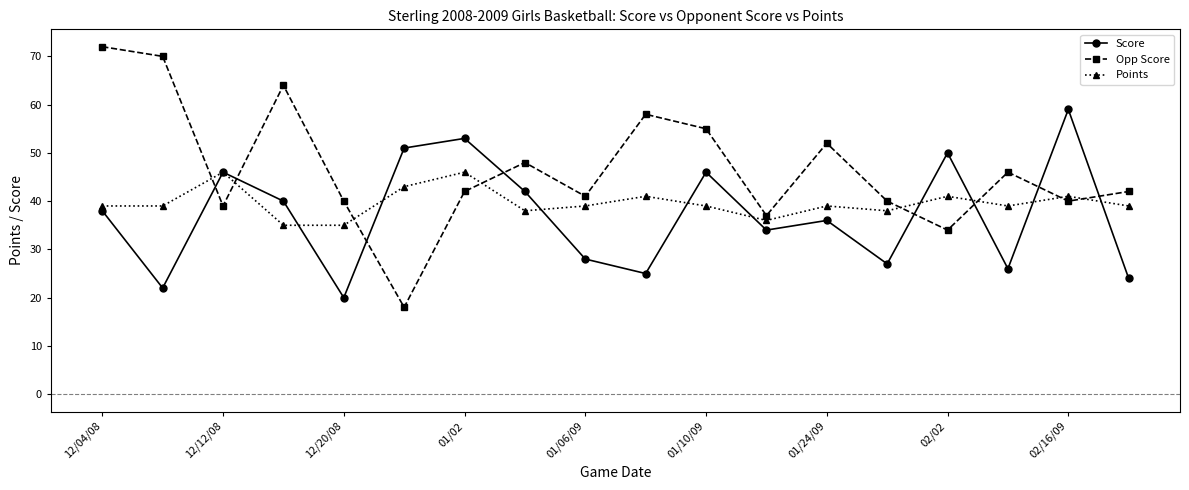

In Points, how many points are higher than both neighbors (excluding endpoints)?

6